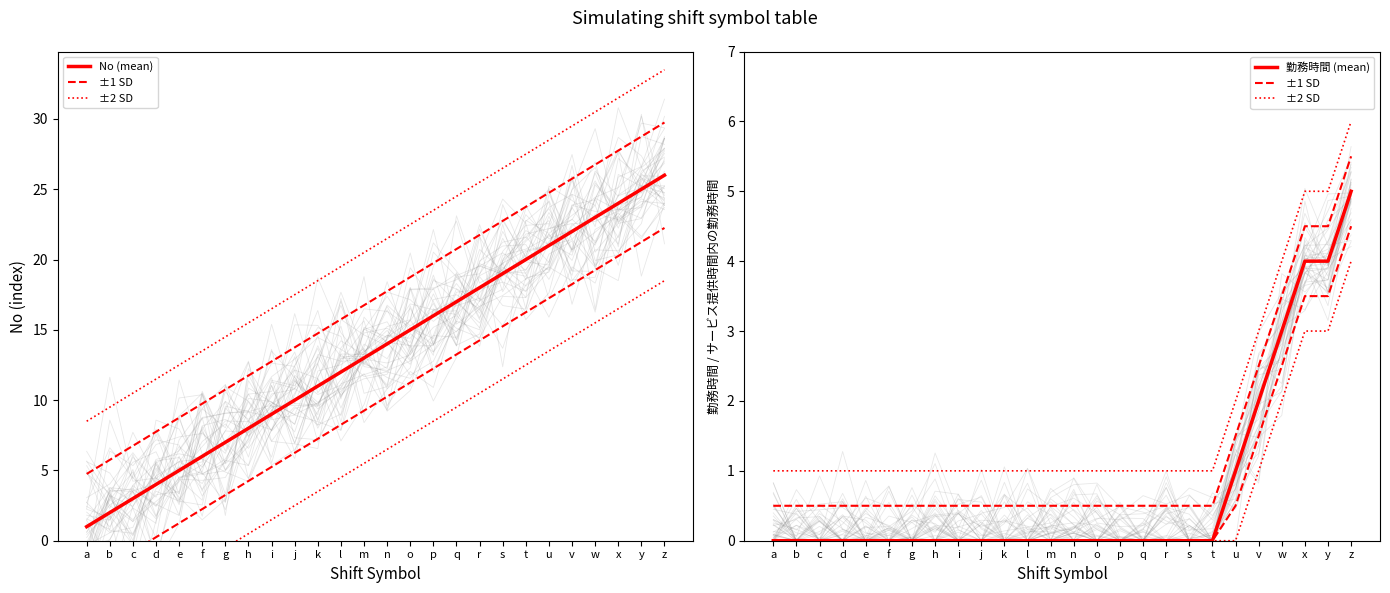

True or false: No (mean) has more than 0 interior local peaks.

False